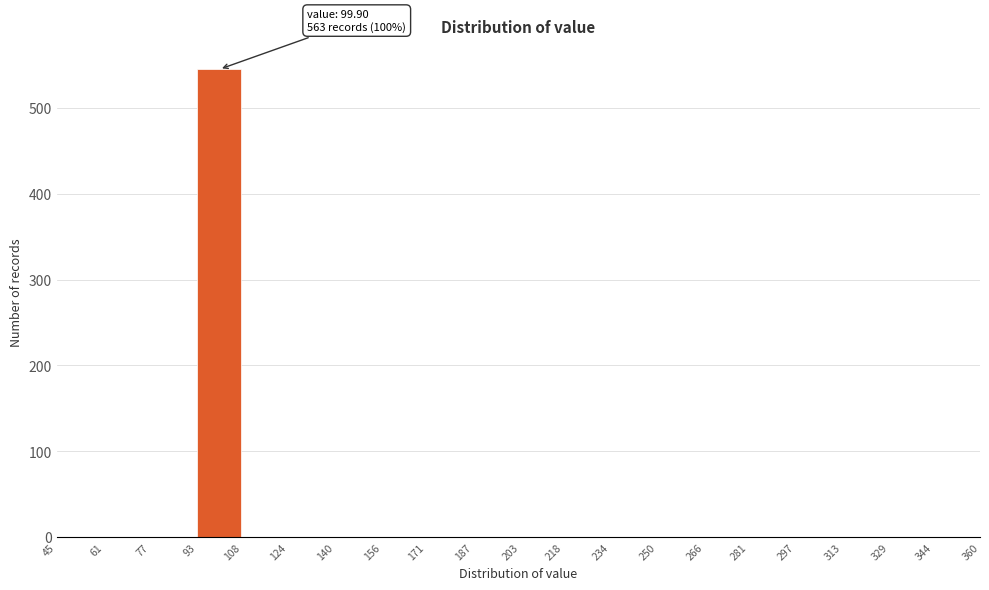

Which range on the x-axis has the tallest bar?

93 to 108